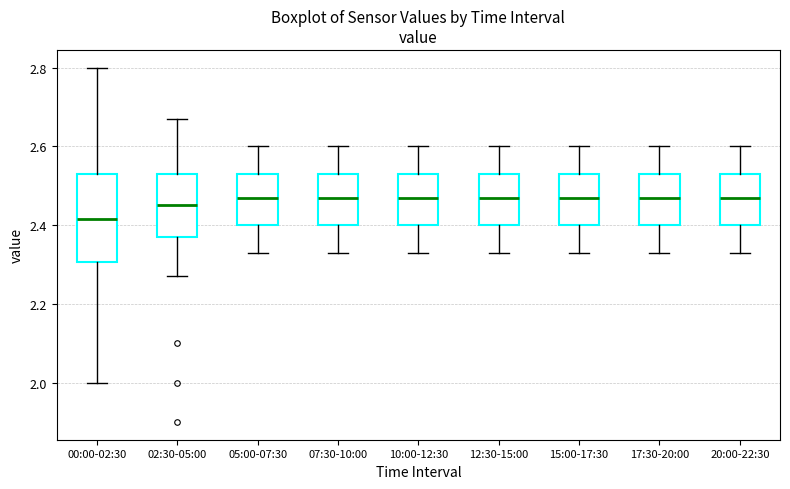

Where does the median line of the box for 07:30-10:00 sit on the y-axis? The values are not printed on the chart, so give them approximately, as read against the axis.

2.48